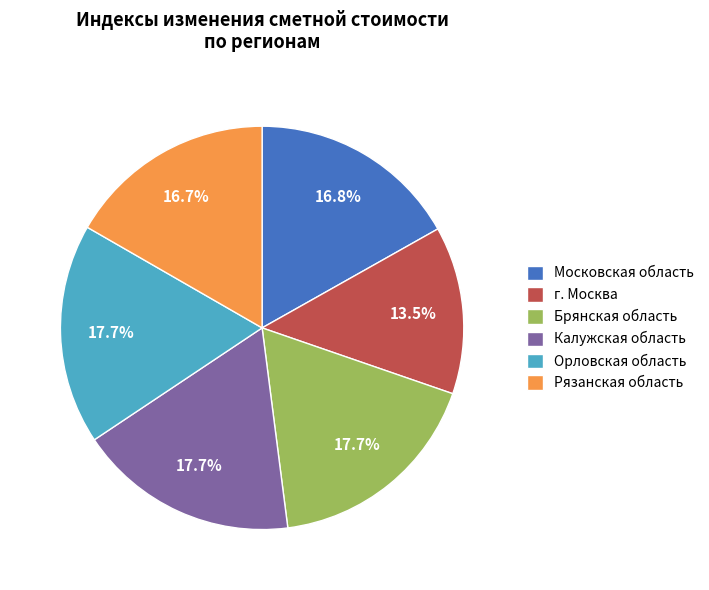

Is Орловская область the majority of the pie?

No